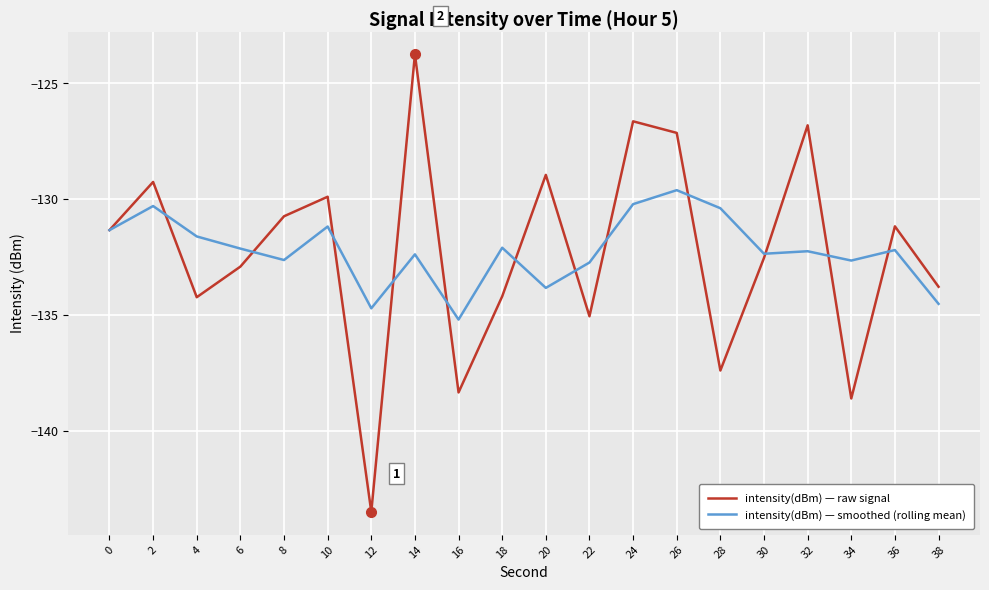

Which series has the largest range (max minus min)?

intensity(dBm) — raw signal